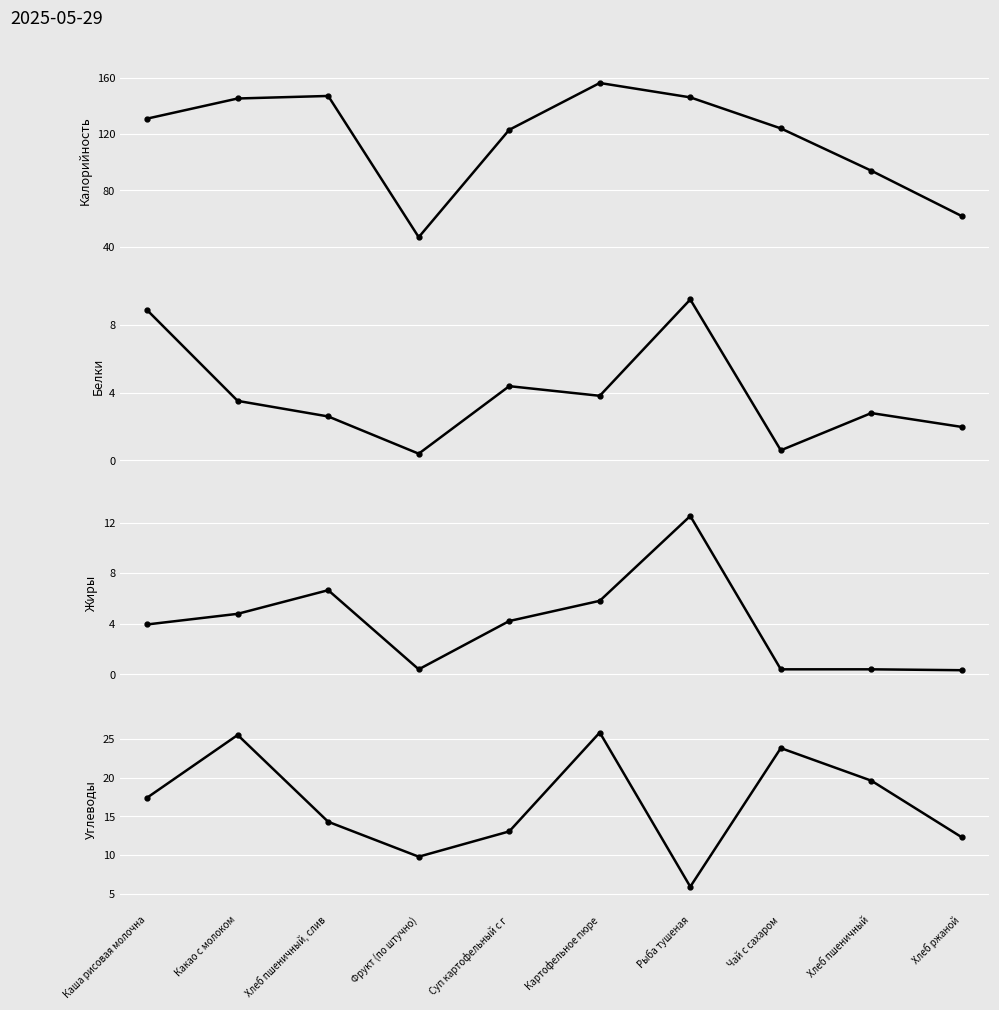

At which label is Калорийность closest to 101?

Хлеб пшеничный